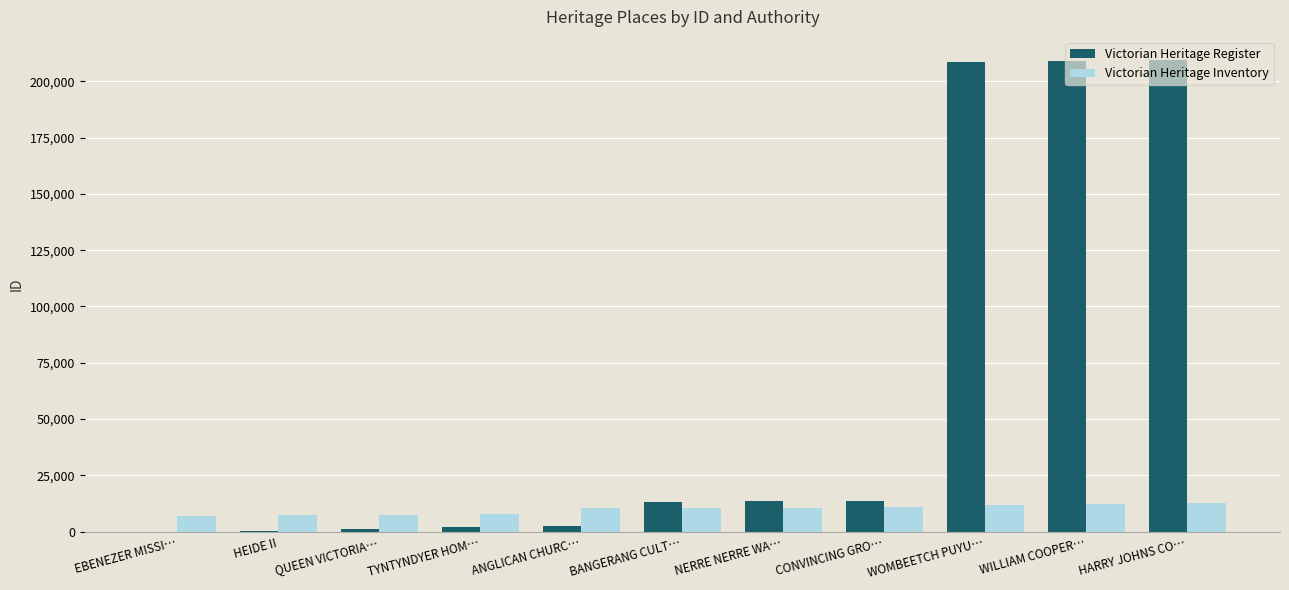

What is the maximum value shown in the chart?

209222